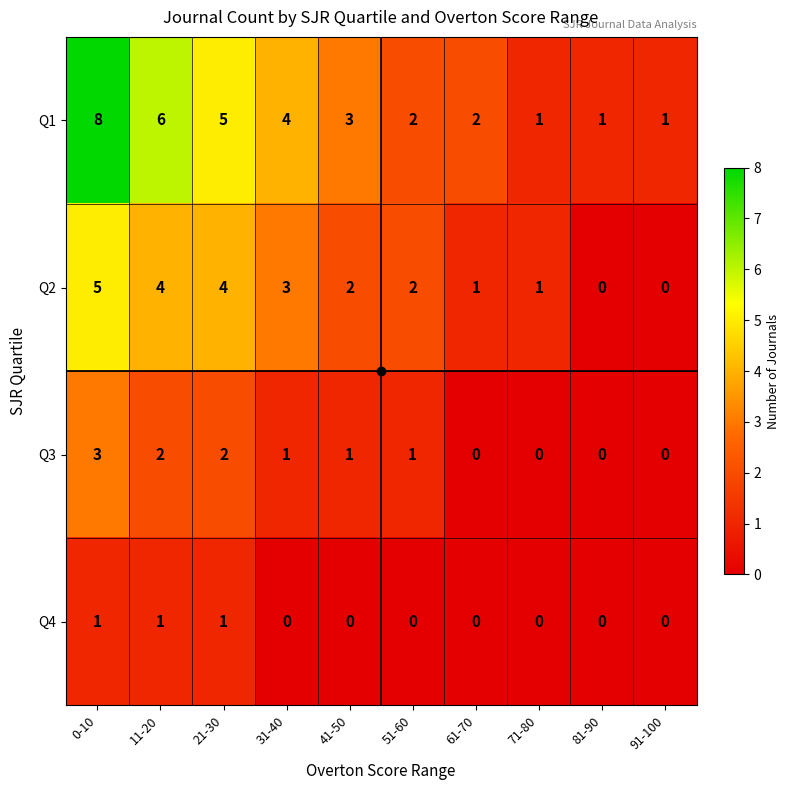

What is the total value across all series at 0-10?

17